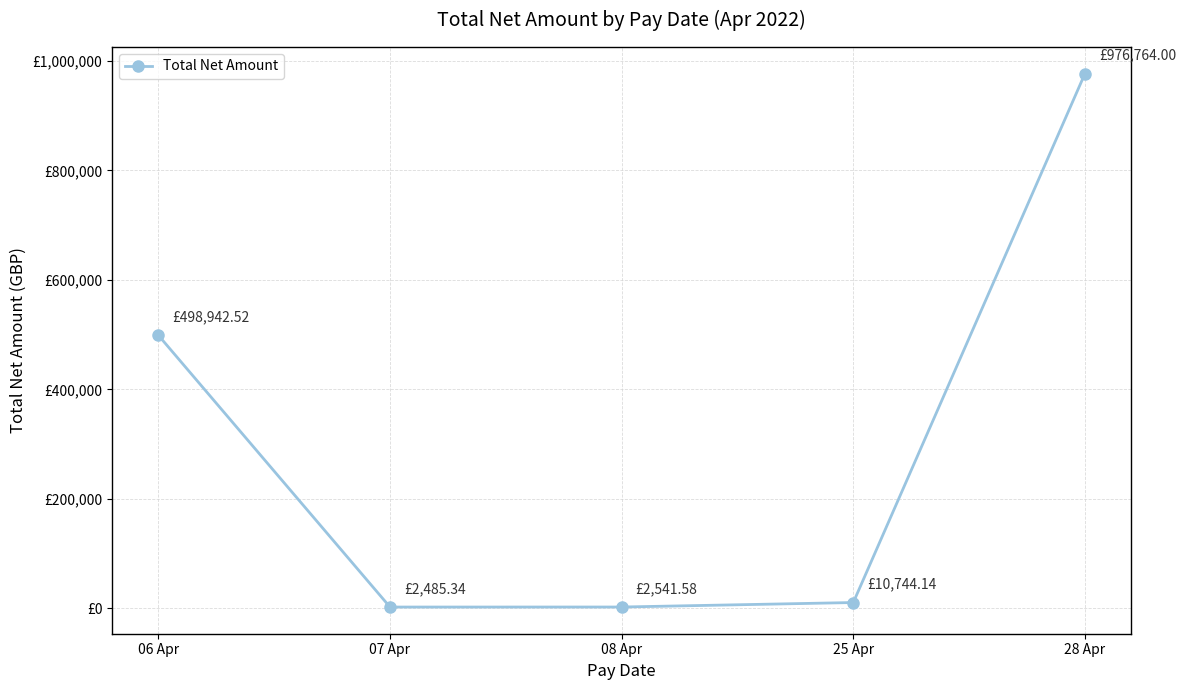

Does the chart have visible grid lines?

Yes